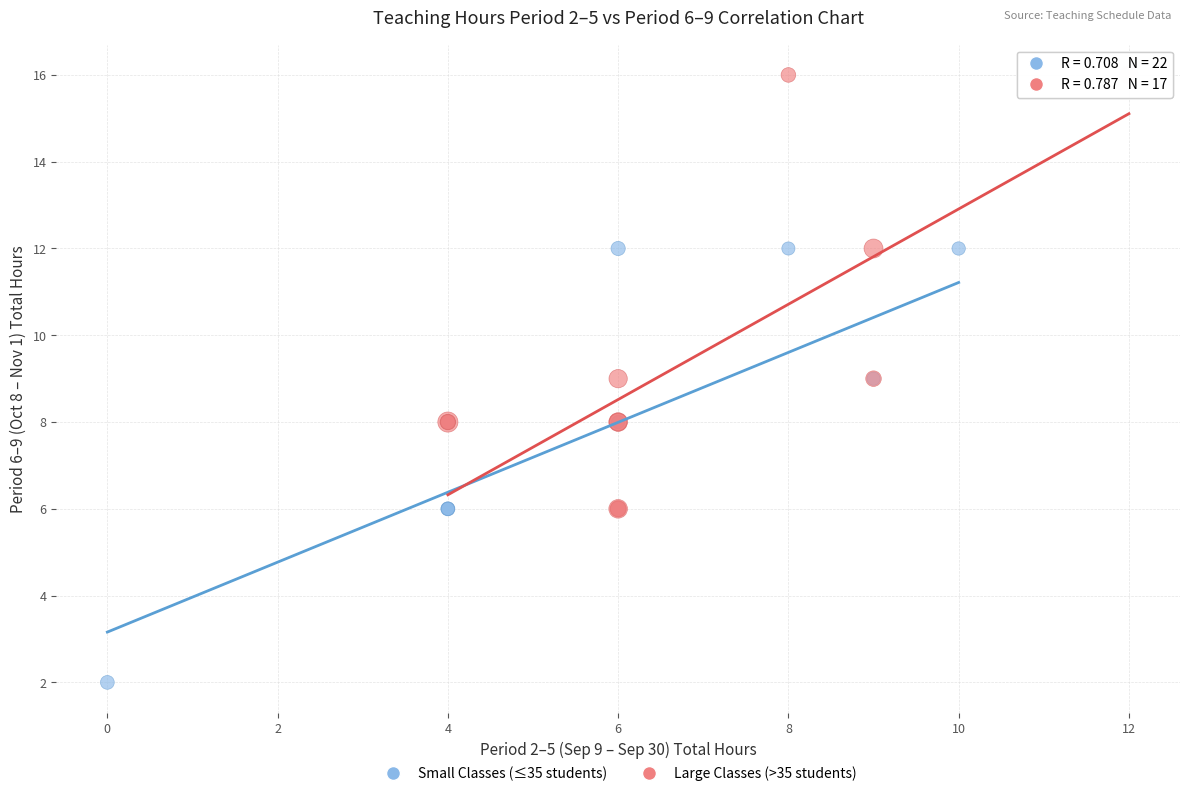

Which series contains the lowest Y value?

Small Classes (≤35 students)